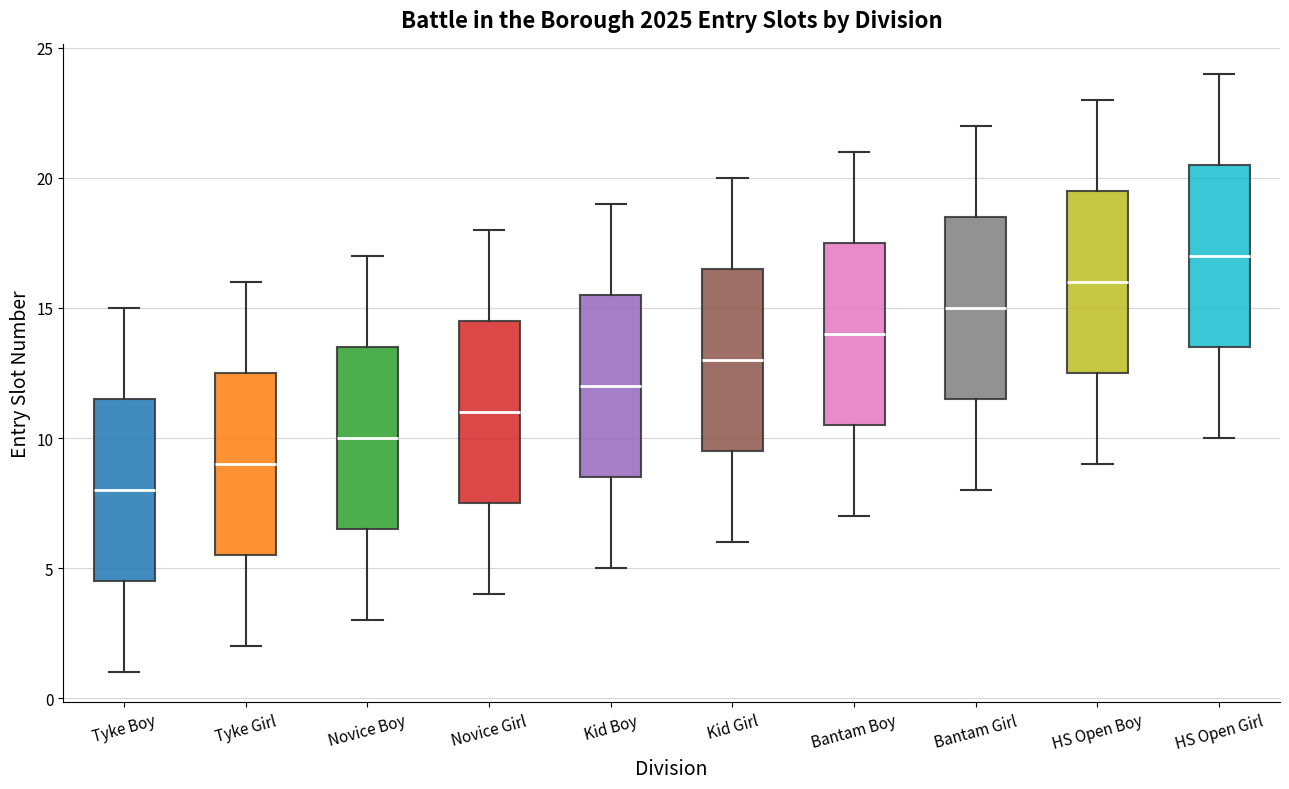

Where is the upper edge of the box for HS Open Boy on the y-axis? The values are not printed on the chart, so give them approximately, as read against the axis.

19.5